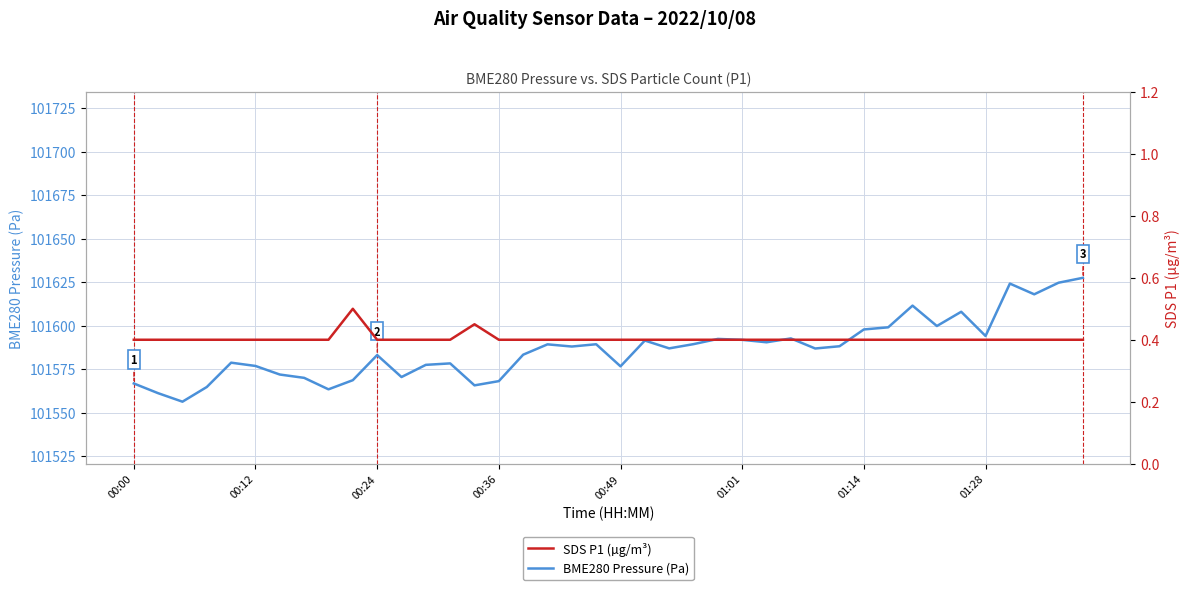

Between 36 and 38, which is larger?

38